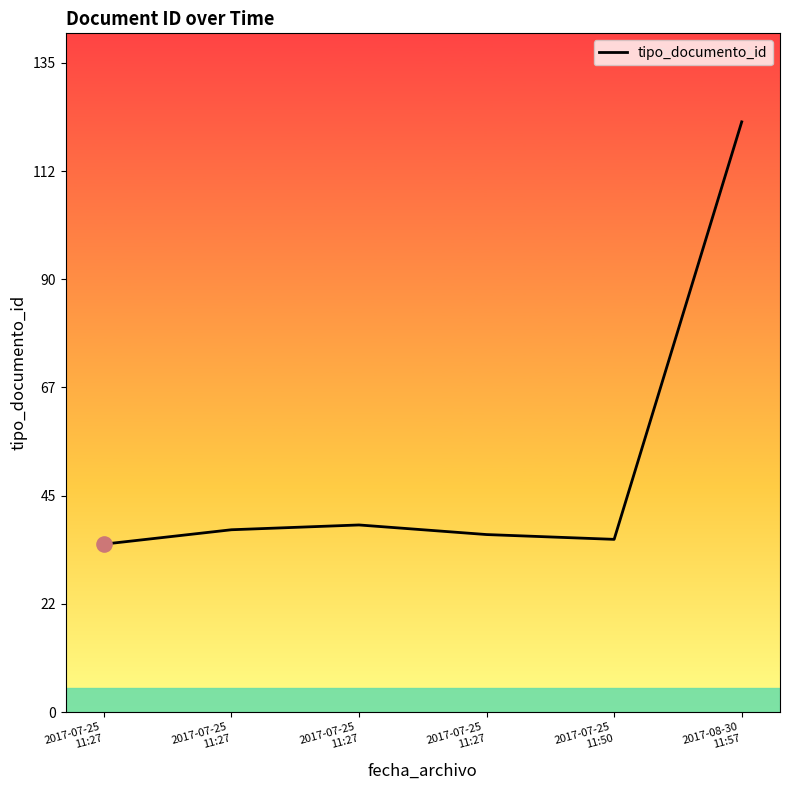

Count the number of categories in the chart.

6